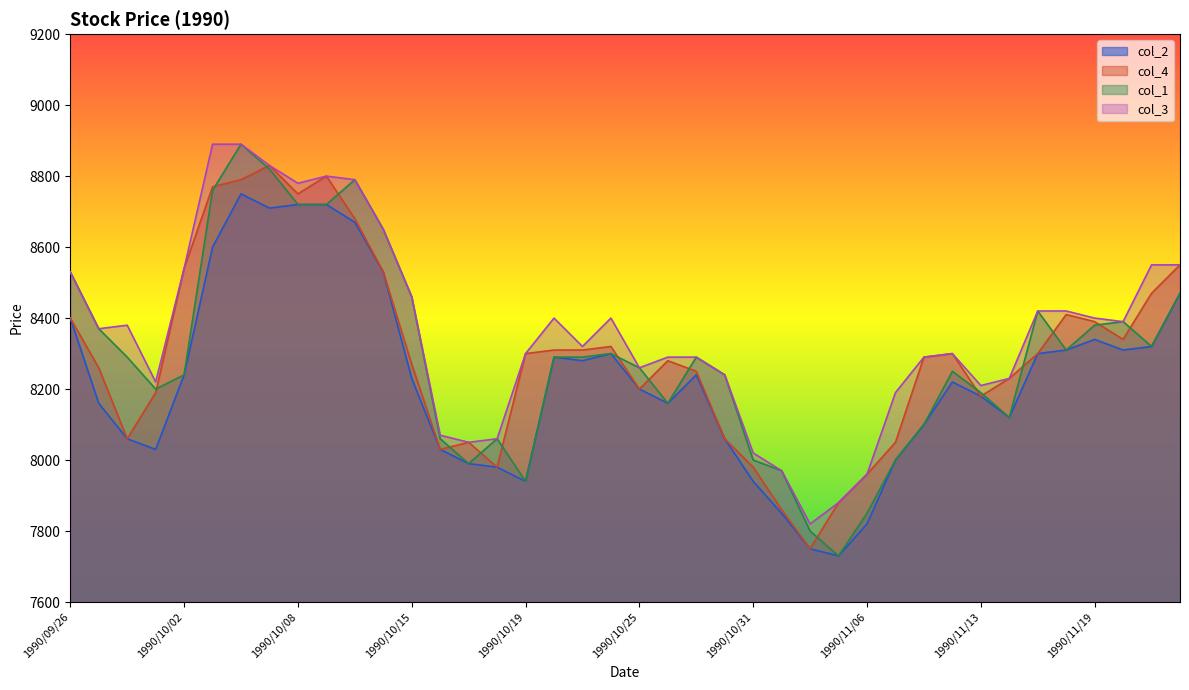

What is the difference between the second highest and second lowest values in the col_4 series?

940